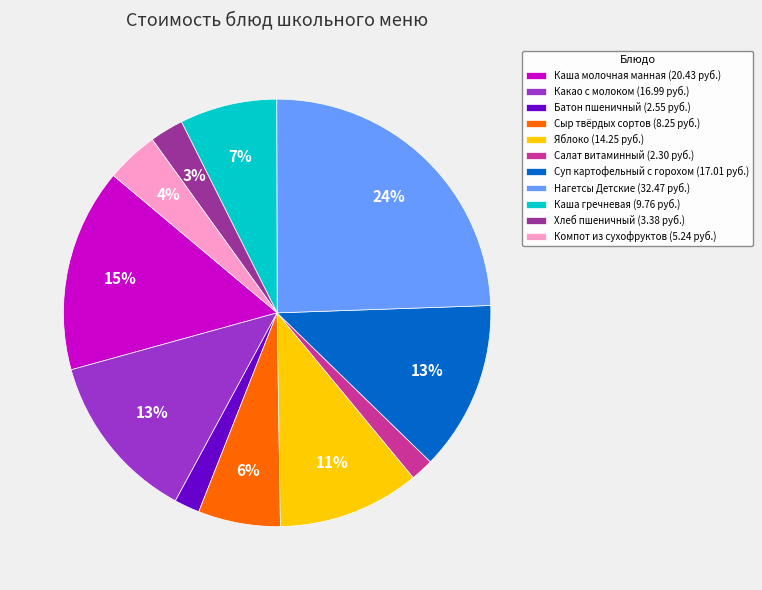

Is Батон пшеничный the majority of the pie?

No